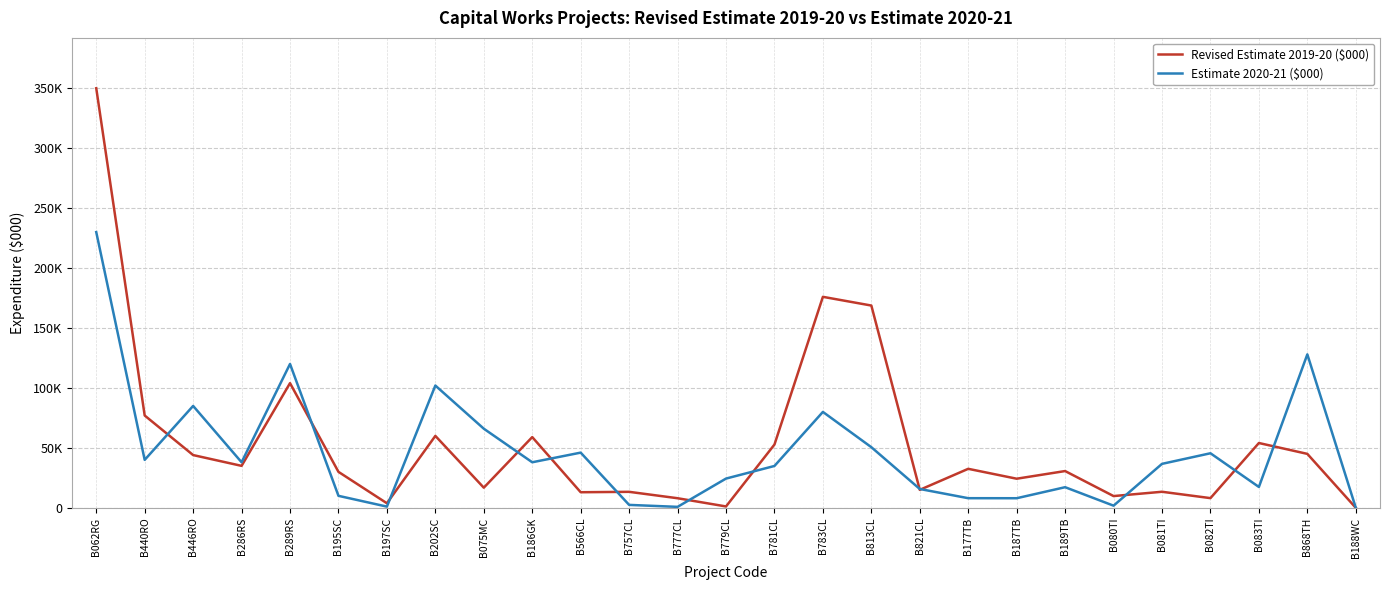

Is this an area chart (filled region under the line)?

No